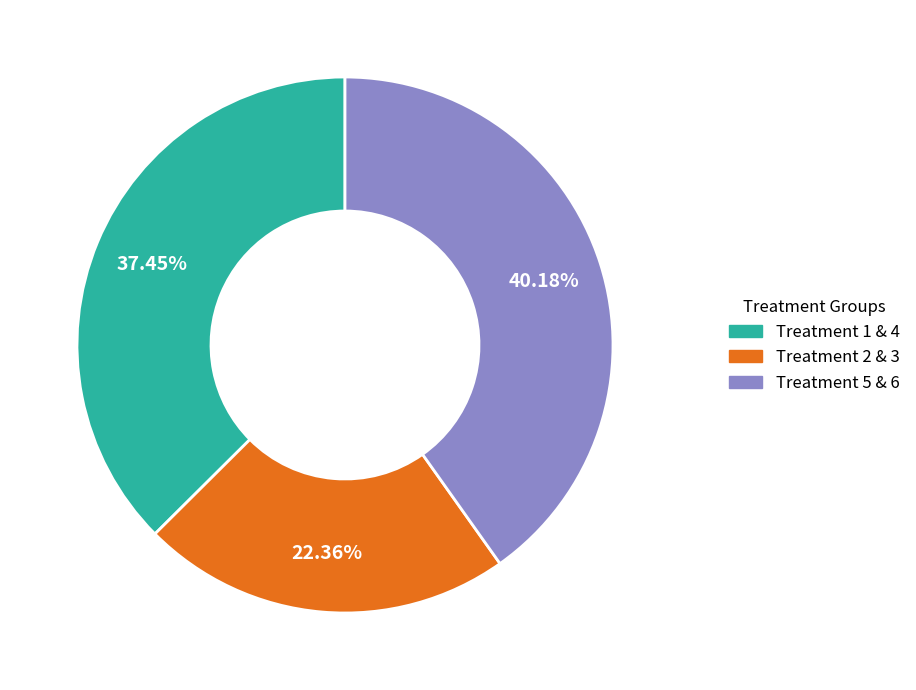

Which slice is the smallest?

Treatment 2 & 3